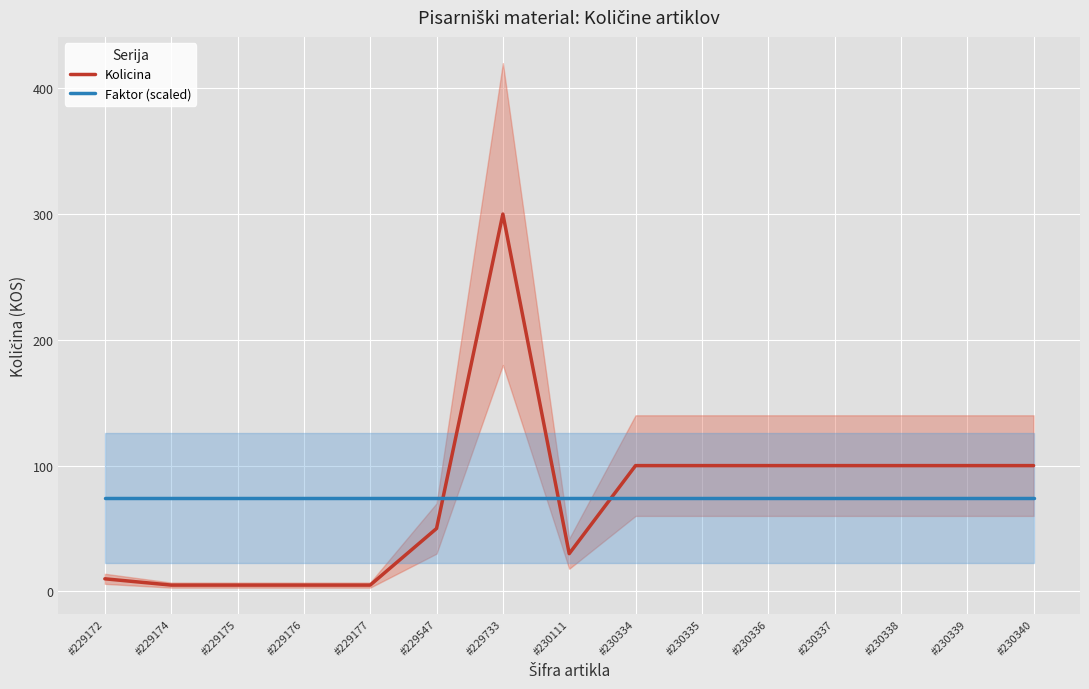

Reading left to right, list all the values displayed in this chart.

Kolicina: 10	5	5	5	5	50	300	30	100	100	100	100	100	100	100
Faktor (scaled): 74	74	74	74	74	74	74	74	74	74	74	74	74	74	74